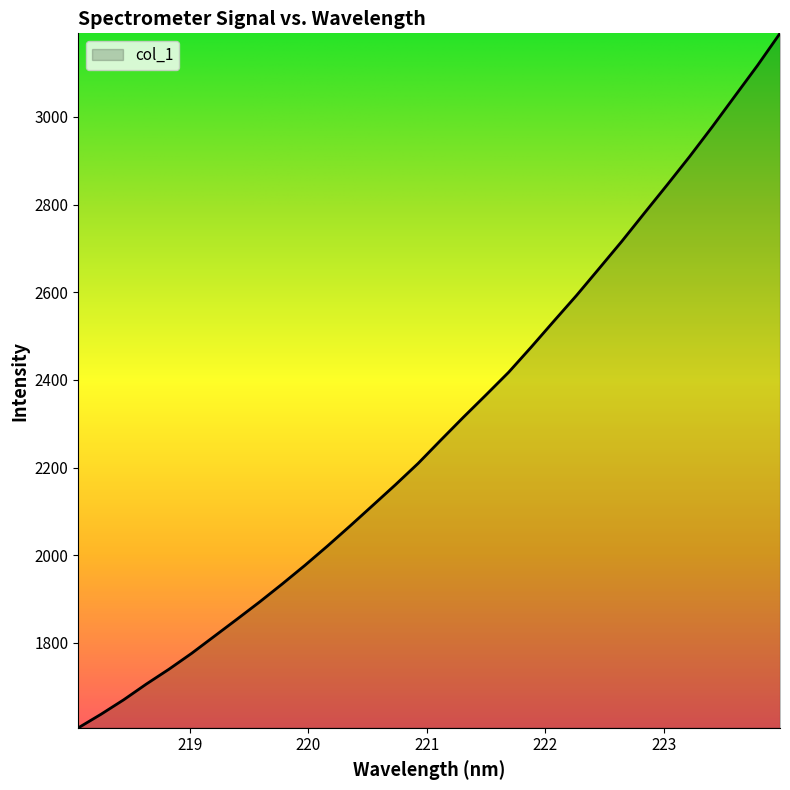

What is the minimum value shown in the chart?

1606.5